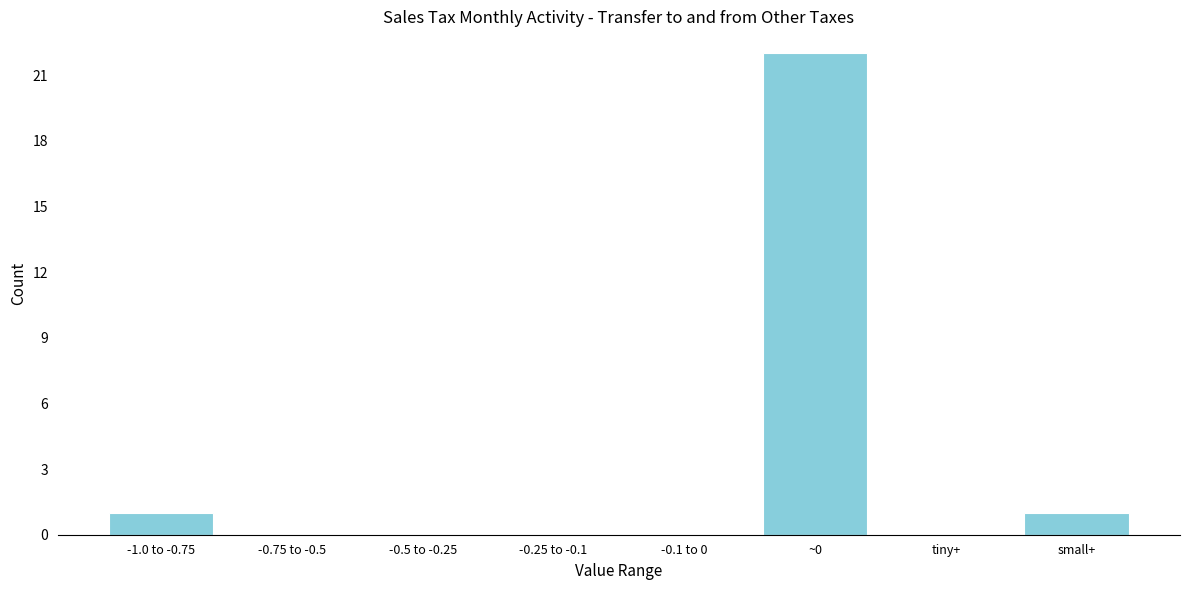

Reading left to right, extract all data points from this chart.

-1.0 to -0.75=1	-0.75 to -0.5=0	-0.5 to -0.25=0	-0.25 to -0.1=0	-0.1 to 0=0	~0=22	tiny+=0	small+=1